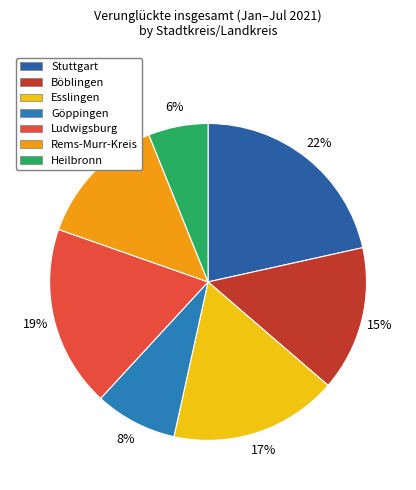

To the nearest percent, what is the combined percentage of Heilbronn and Ludwigsburg?

25%